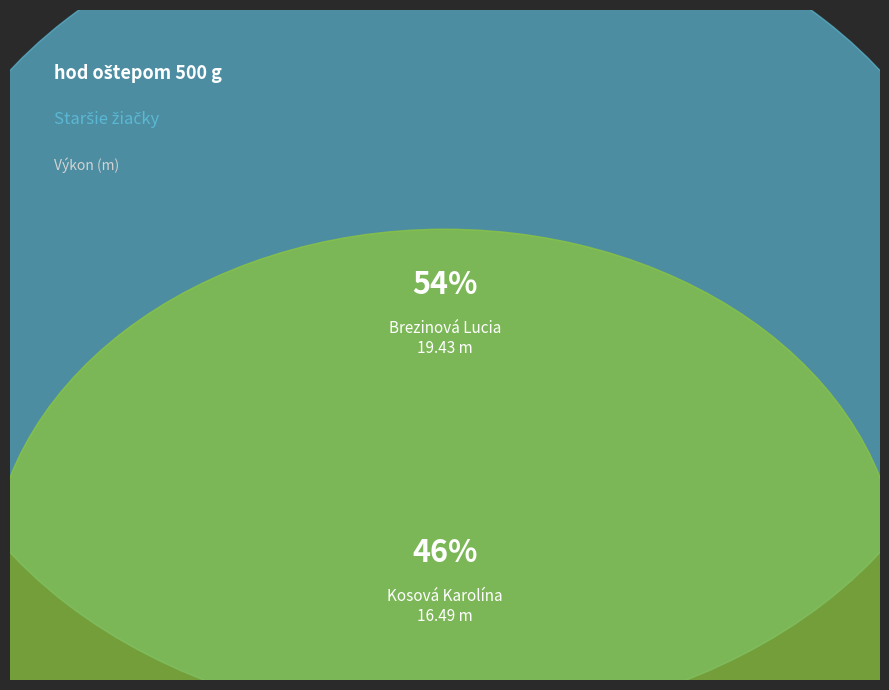

What is the change in value from Brezinová Lucia to Kosová Karolína?

-2.9